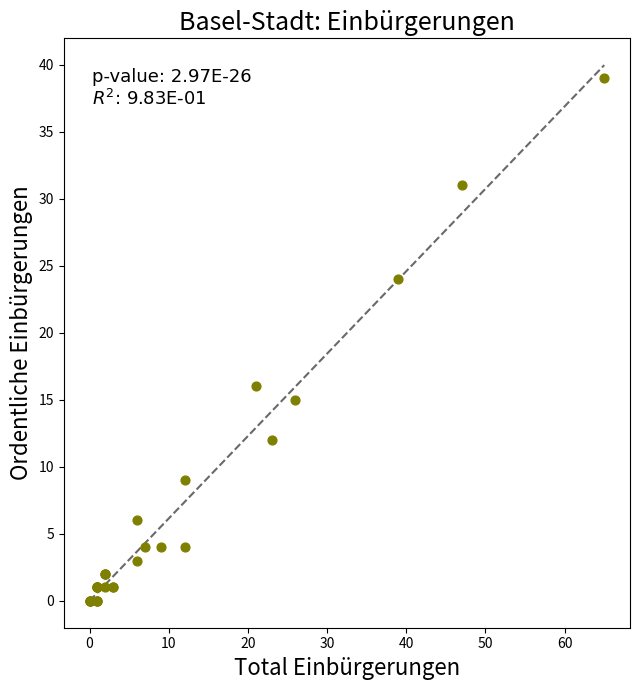

What Y value in the scatter plot is closest to 19?

16